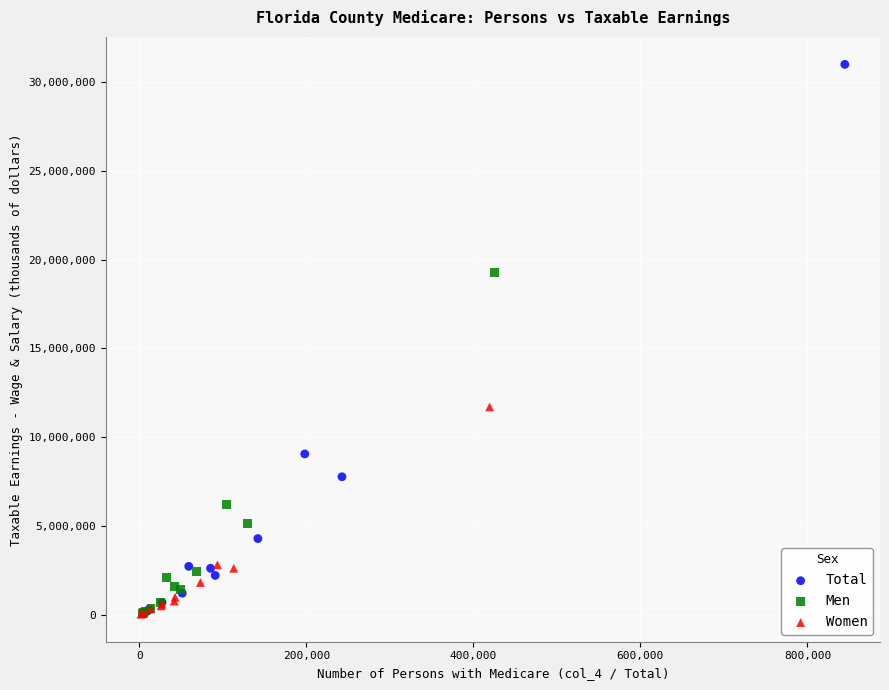

Which series reaches the maximum Y coordinate?

Total